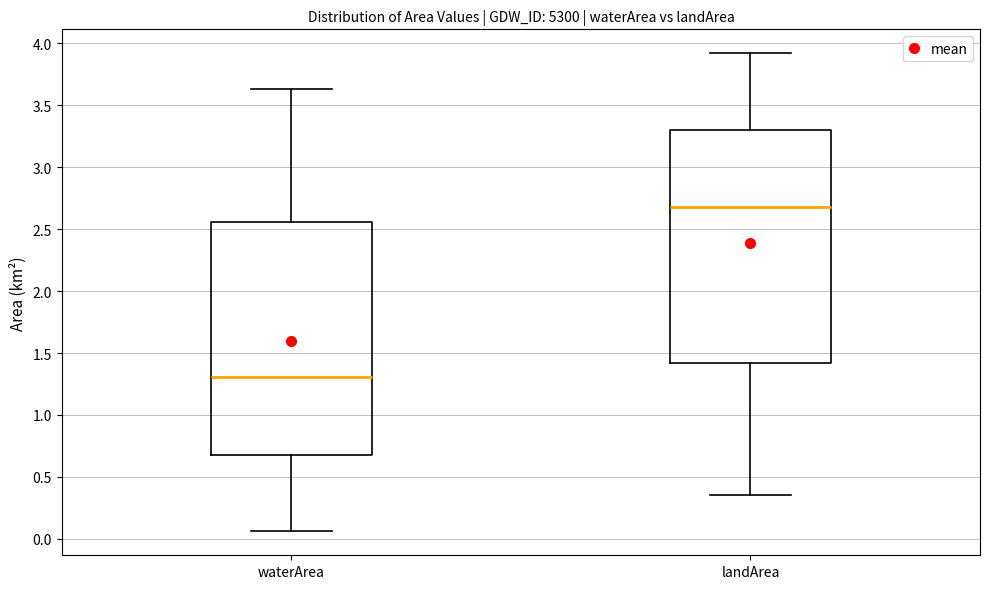

Reading left to right, transcribe this box plot: for each box, give where its median line is, the range the box spans, and where its two whiskers end, as read against the y-axis. The values are not printed on the chart, so give them approximately, as read against the axis.

waterArea: median 1.30, box 0.70 to 2.55, whiskers 0.05 to 3.65
landArea: median 2.70, box 1.40 to 3.30, whiskers 0.35 to 3.90